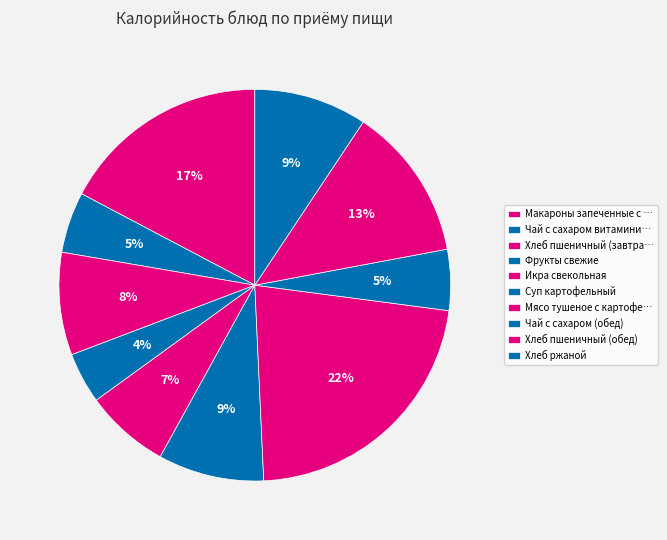

What is the largest slice in the pie chart?

Мясо тушеное с картофелем